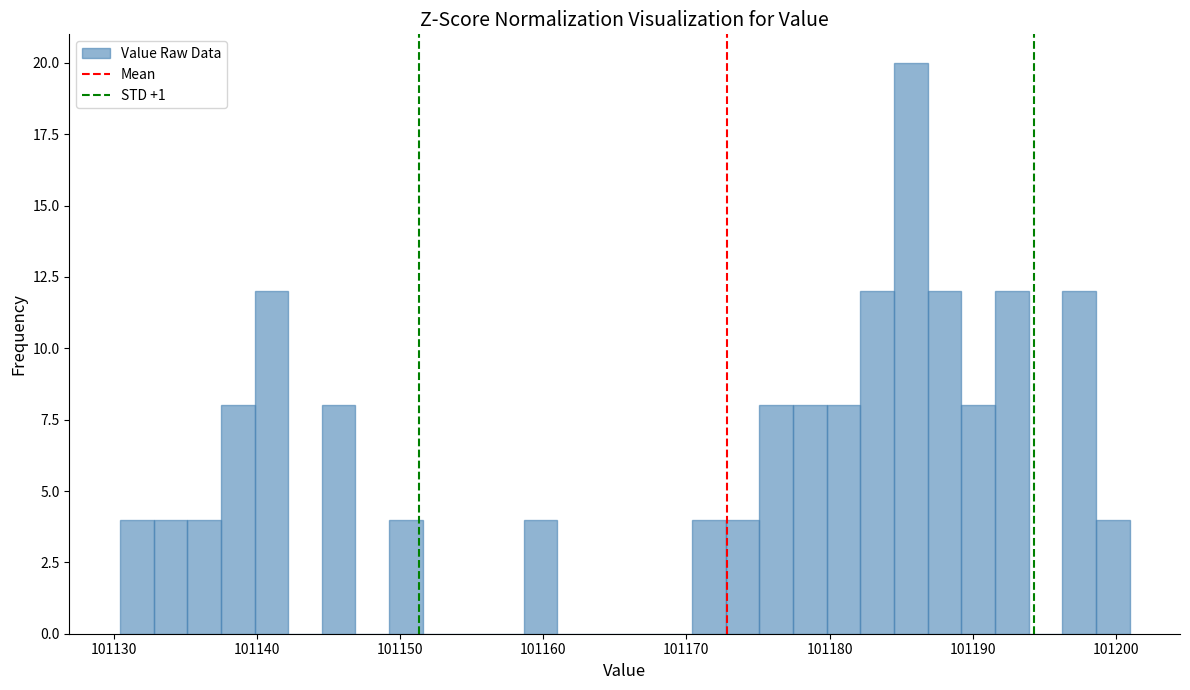

Read against the x-axis, roughly where is the centre of the tallest bar?

101186